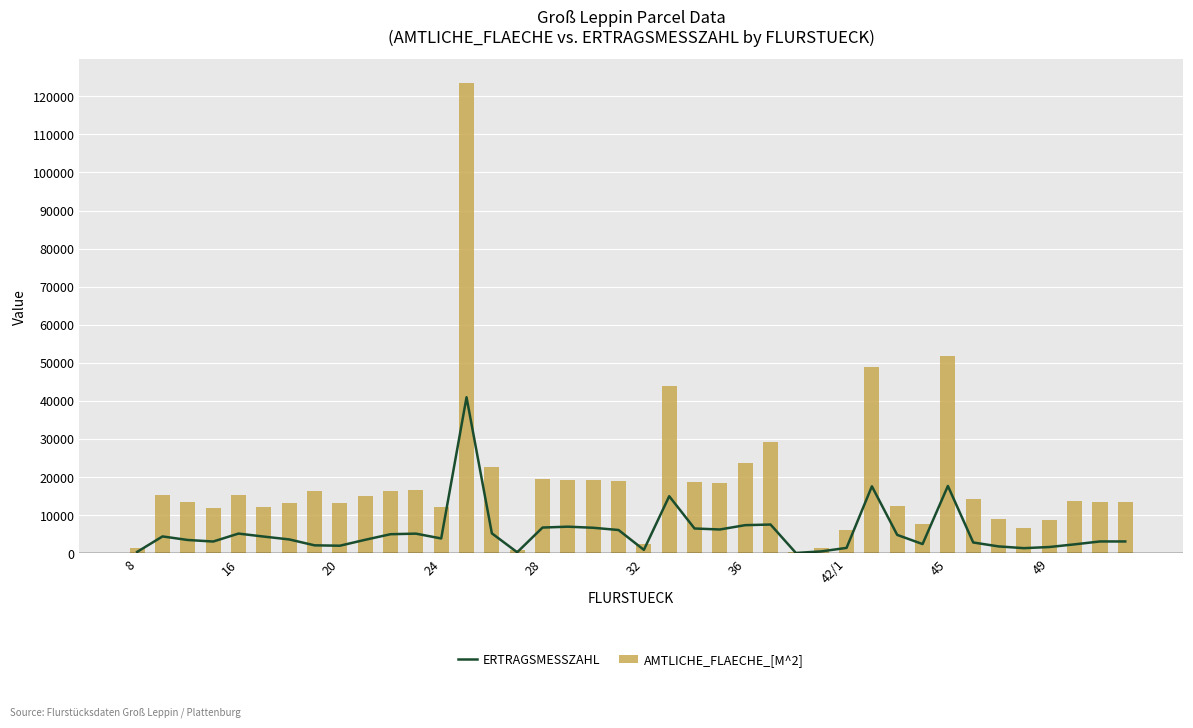

What is the average value of the AMTLICHE_FLAECHE_[M^2] series?

18513